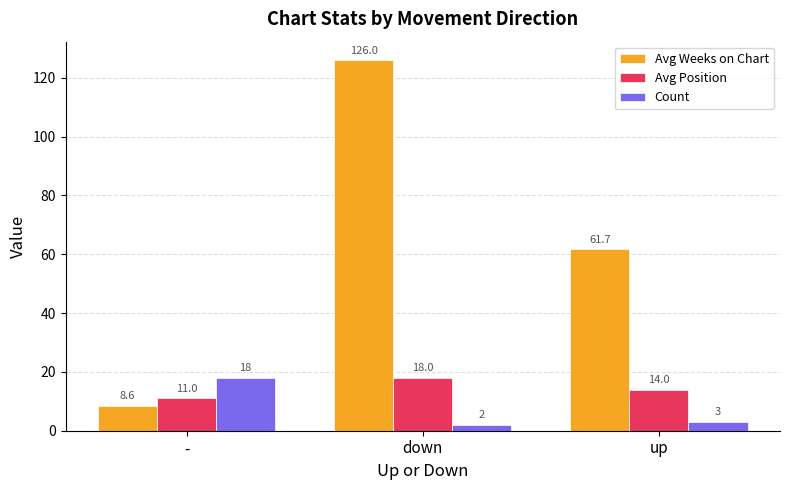

Read the Count value at -.

18.0